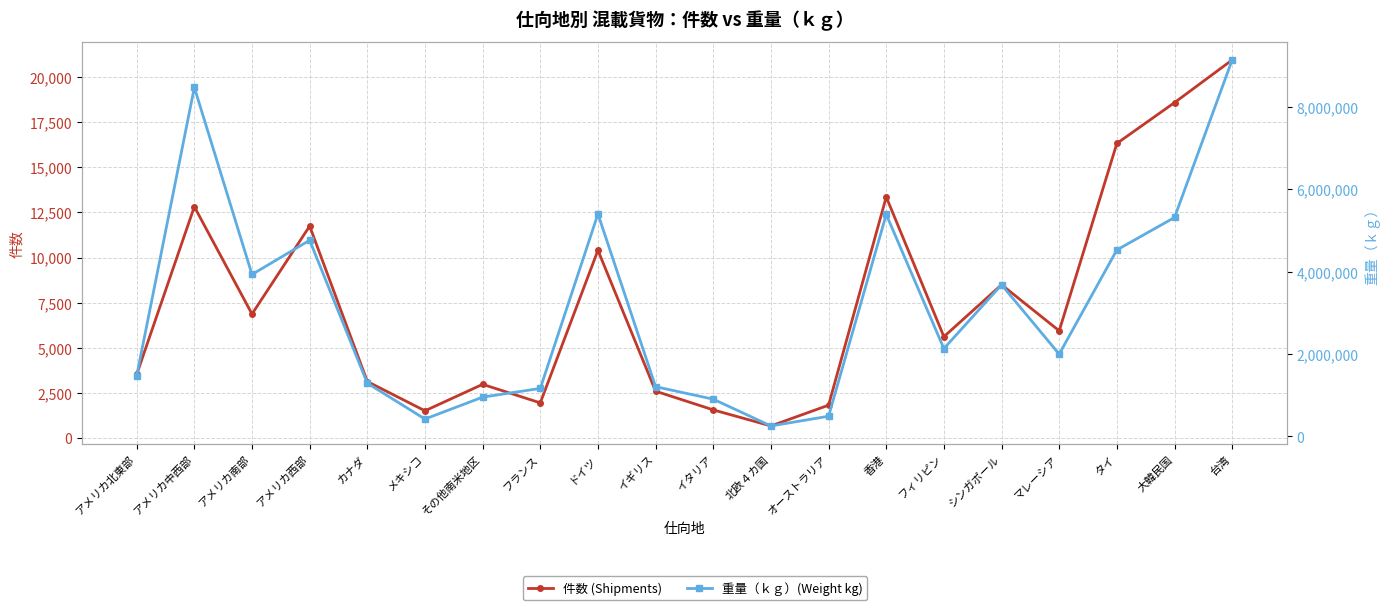

Rank the series at アメリカ中西部 from lowest to highest value.

件数 (Shipments), 重量（ｋｇ）(Weight kg)